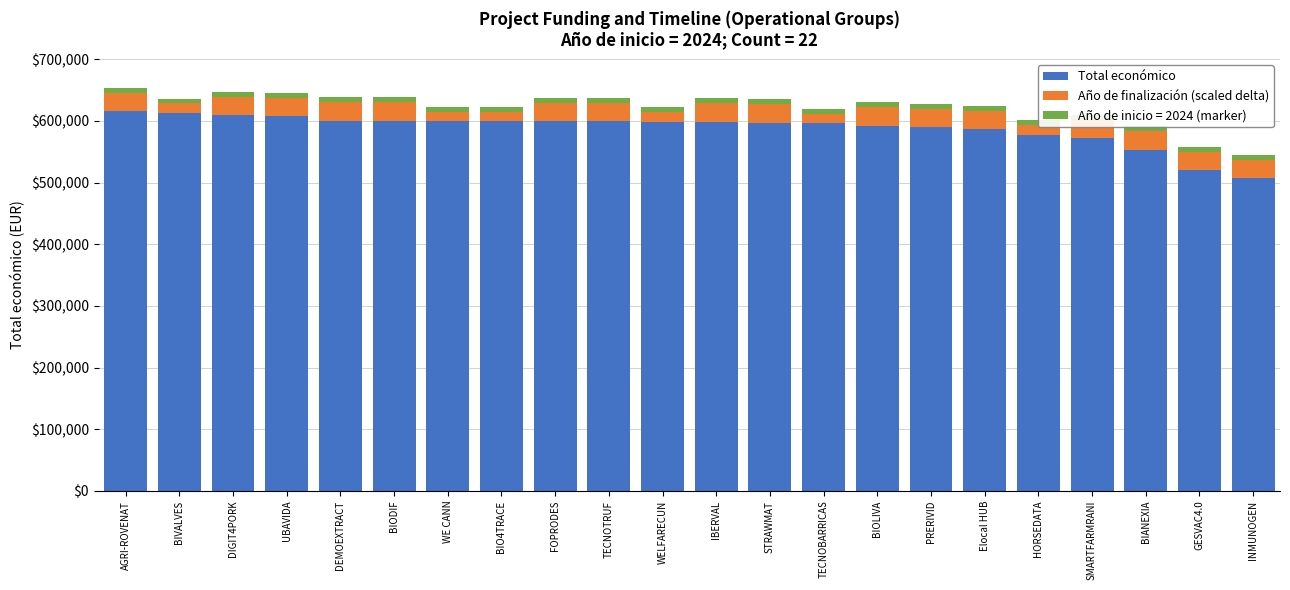

What is the difference between the maximum and second lowest values in the Total económico series?

95313